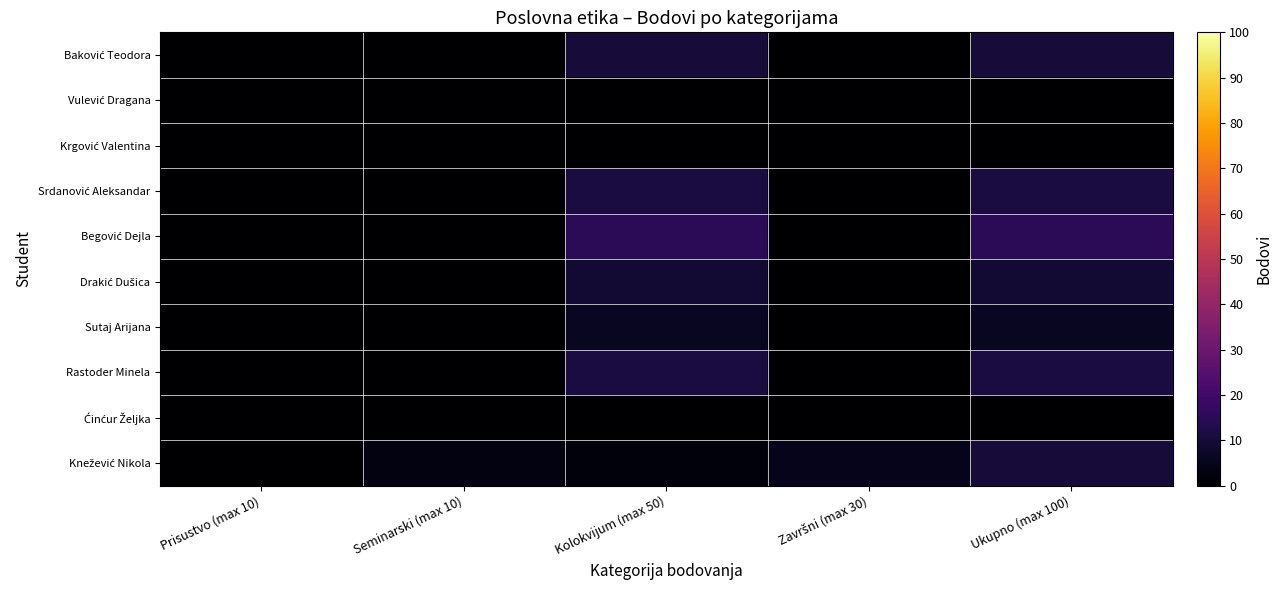

Which has a higher value, Završni (max 30) or Ukupno (max 100)?

Ukupno (max 100)